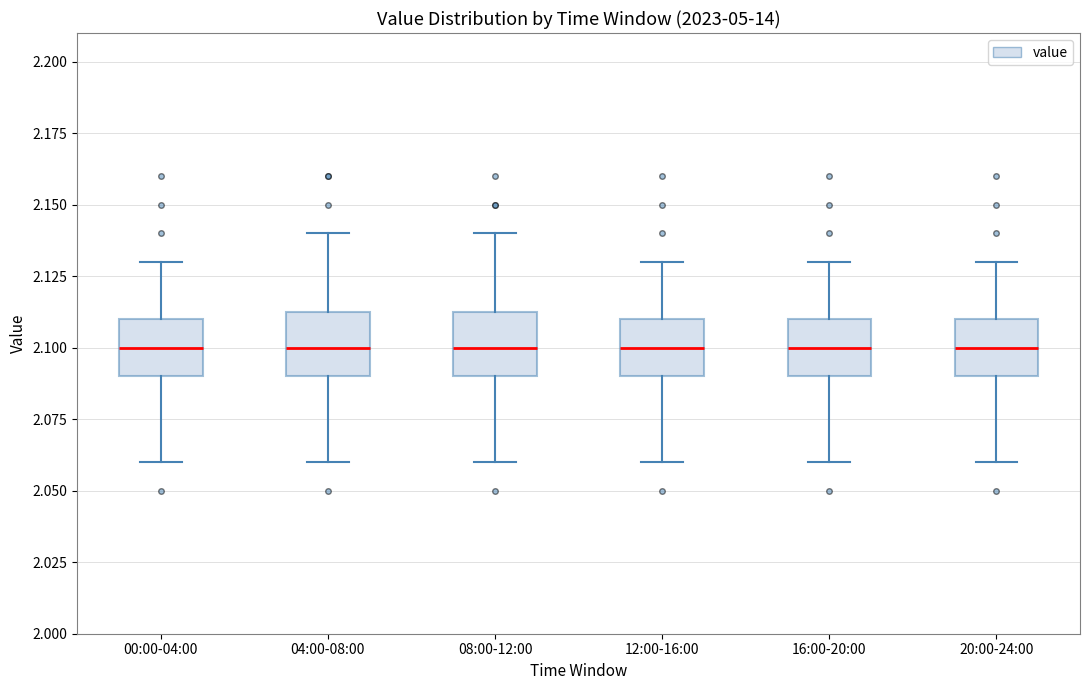

Where does the upper whisker of the box for 00:00-04:00 end on the y-axis? The values are not printed on the chart, so give them approximately, as read against the axis.

2.130